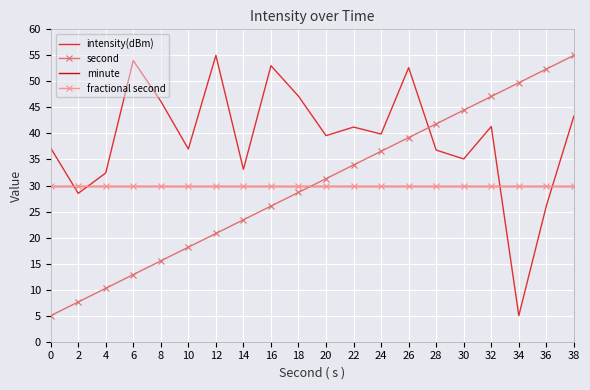

How many lines are shown in the chart?

4